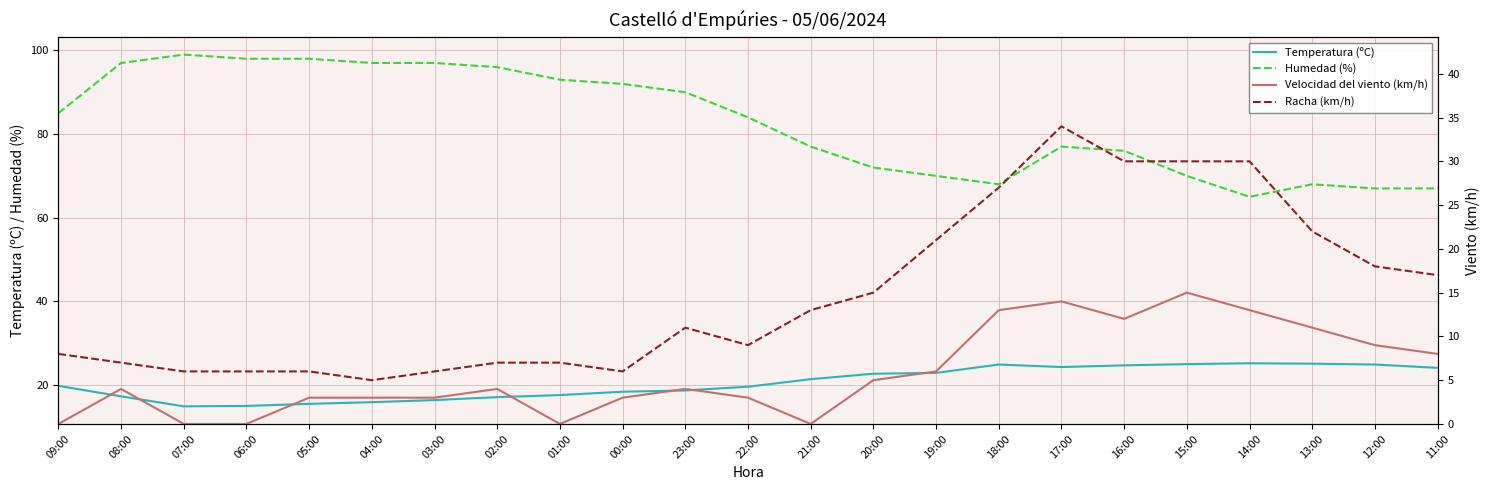

Which series has the largest total across all categories?

Humedad (%)